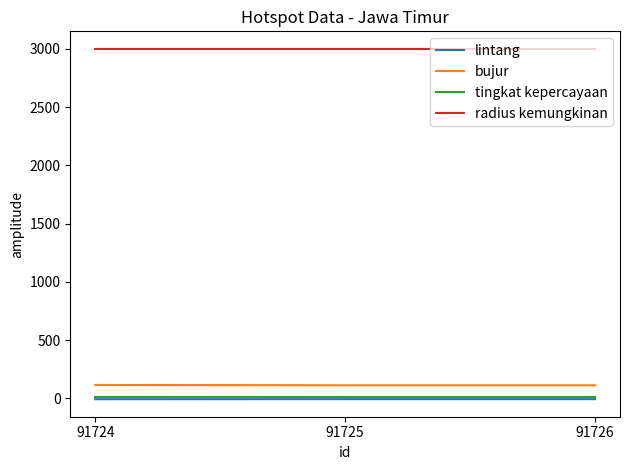

The value of radius kemungkinan at 91725 is 1846.9. True or false?

False